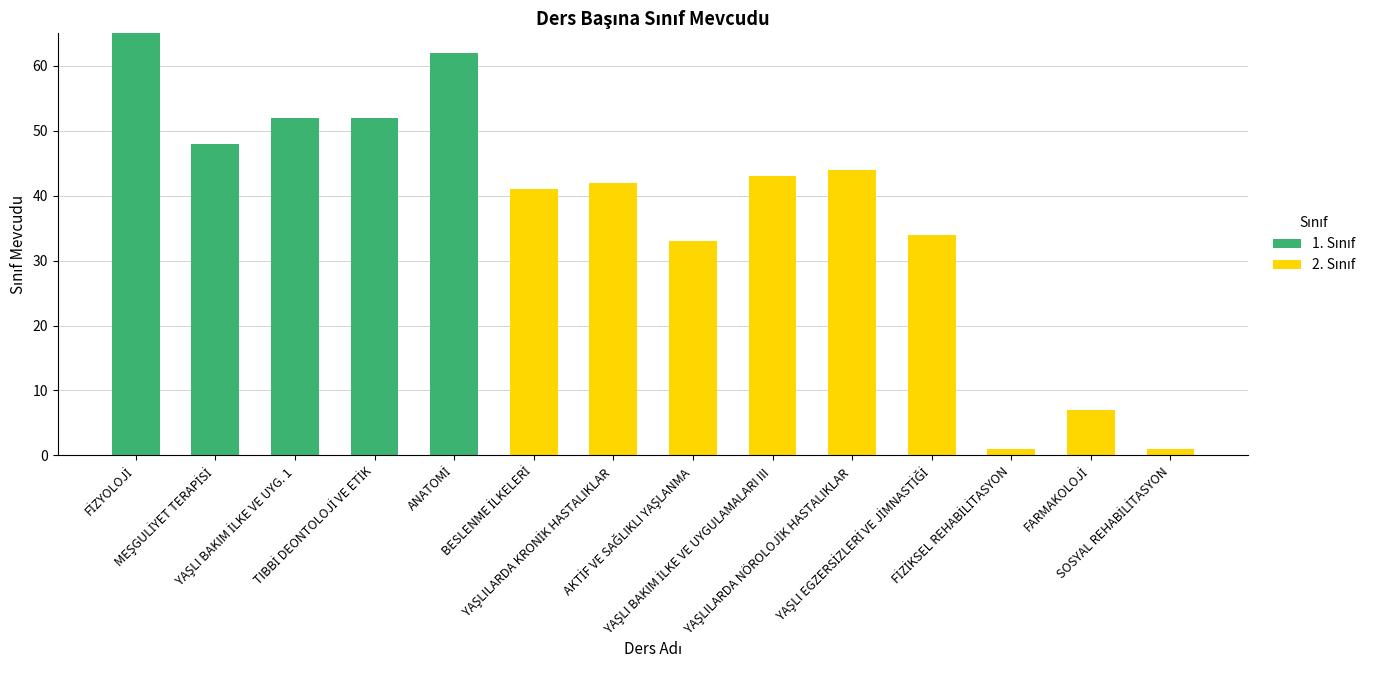

At YAŞLI EGZERSİZLERİ VE JİMNASTİĞİ, list the series in order from largest to smallest.

2. Sınıf, 1. Sınıf